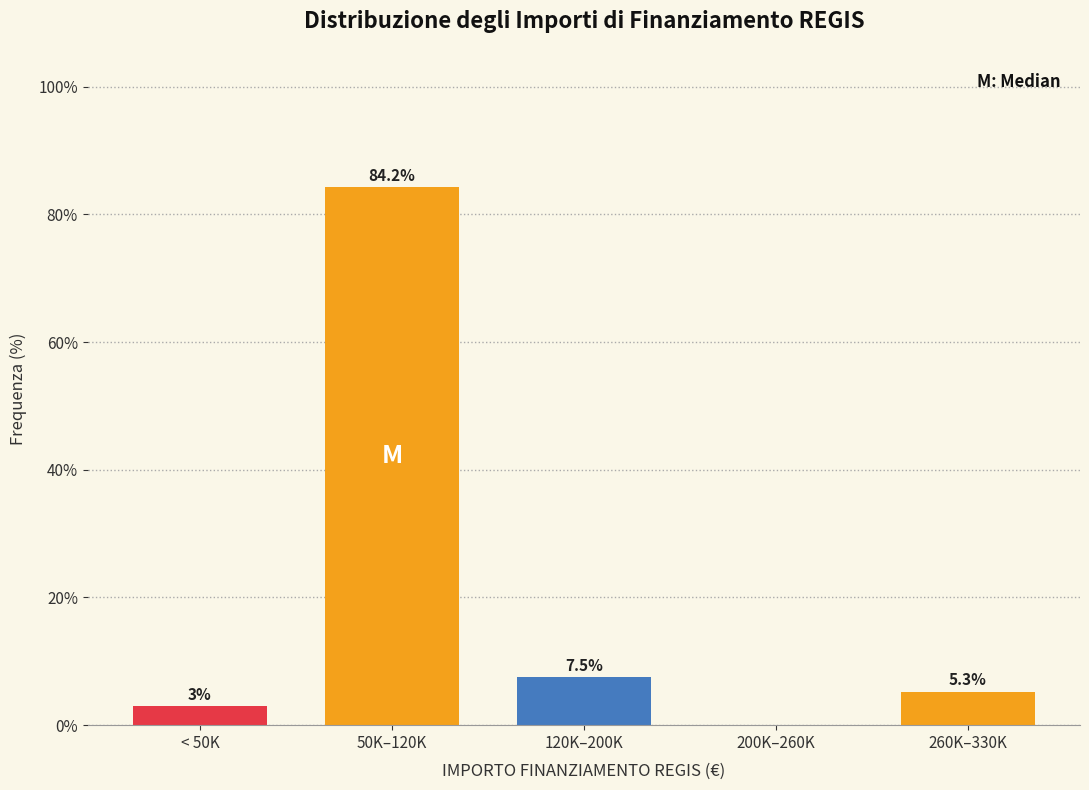

Reading left to right, extract all data points from this chart.

< 50K=3.0	50K–120K=84.2	120K–200K=7.5	200K–260K=0.0	260K–330K=5.3